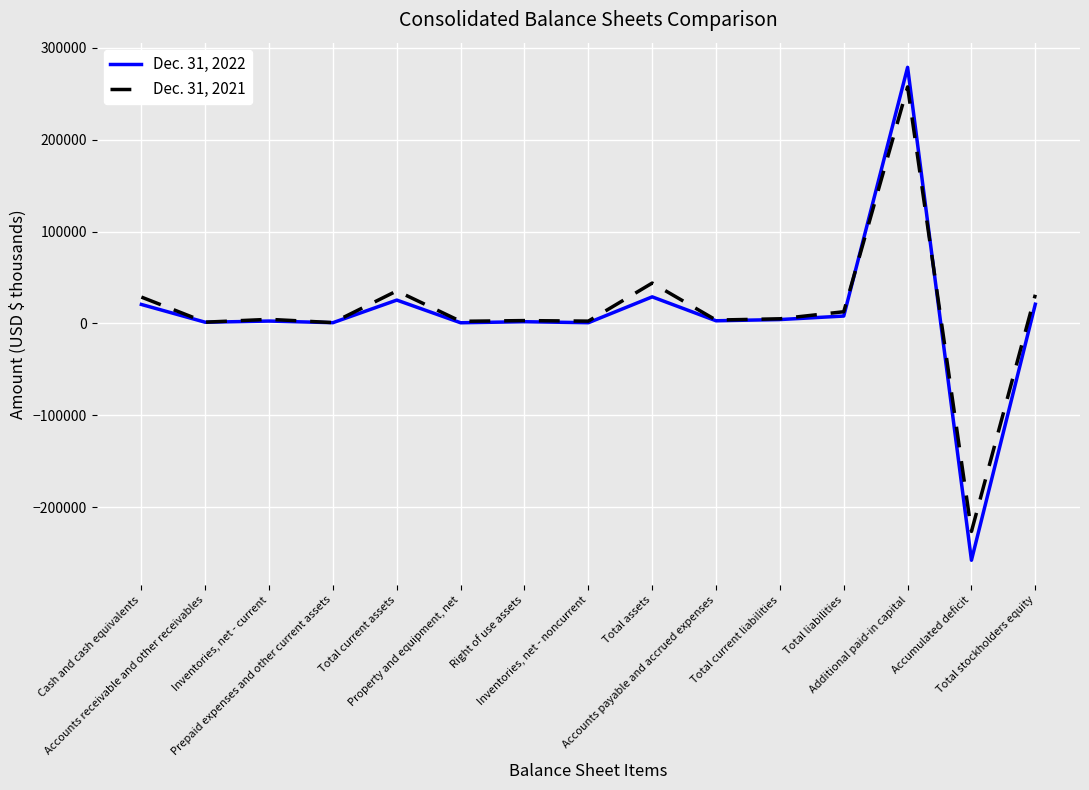

What is the difference between the maximum and second lowest values in the Dec. 31, 2021 series?

256615